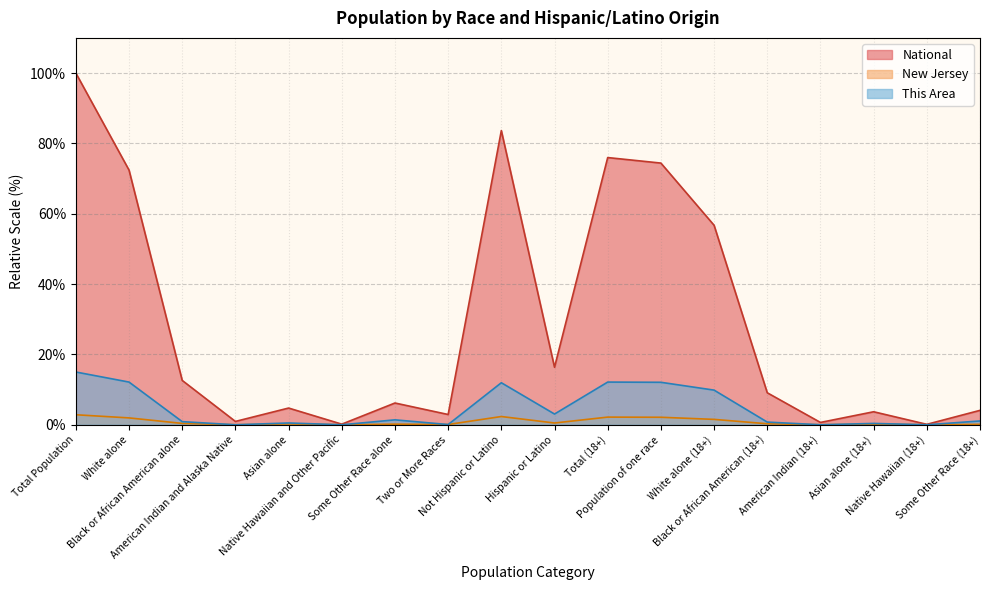

What is the label of the 5th point from the right?

Black or African American (18+)